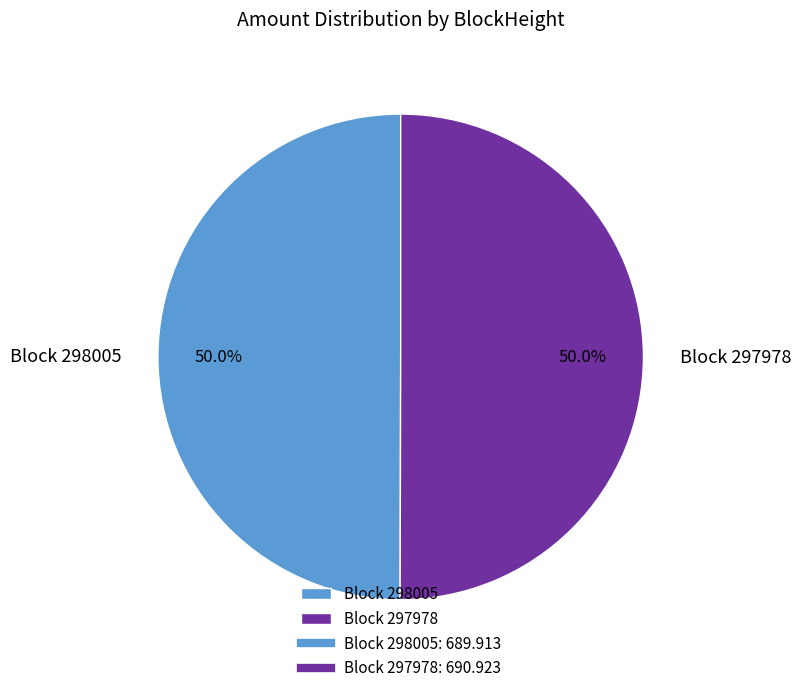

What is the ratio of the value at Block 298005 to the value at Block 297978?

1.0